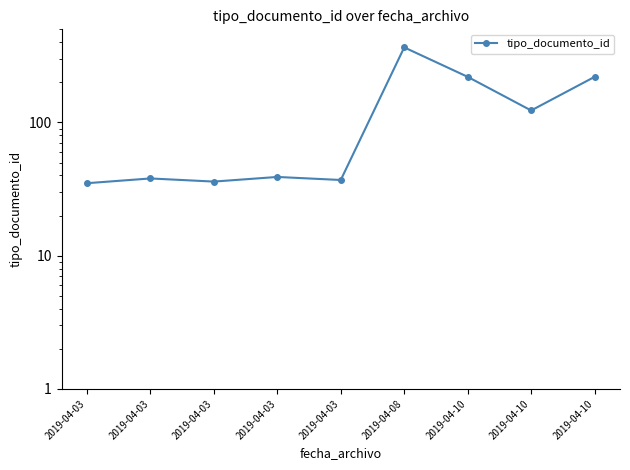

Is it true that the value at 2019-04-03 is 21?

False